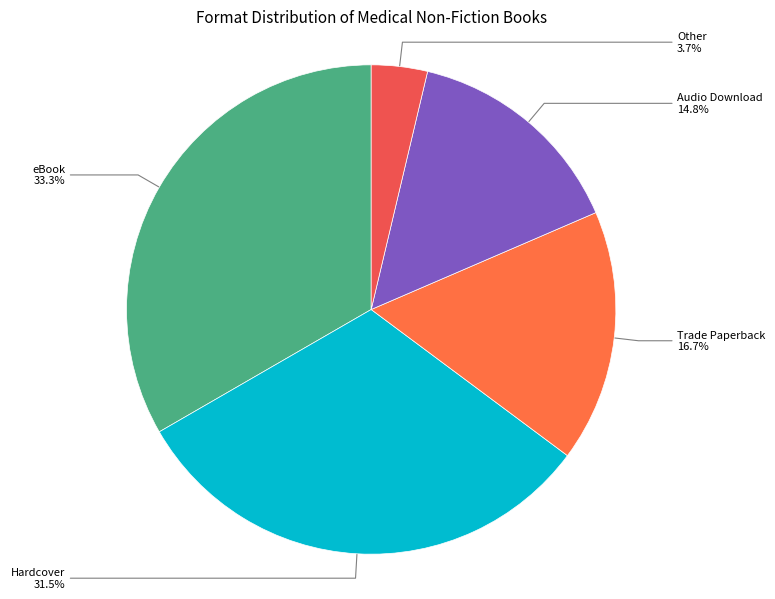

Rank the categories by value from lowest to highest.

Other, Audio Download, Trade Paperback, Hardcover, eBook